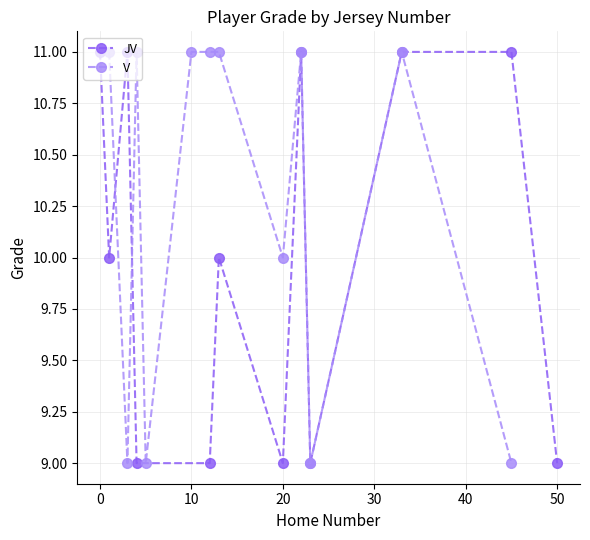

The JV series shows 4 at 0. True or false?

False